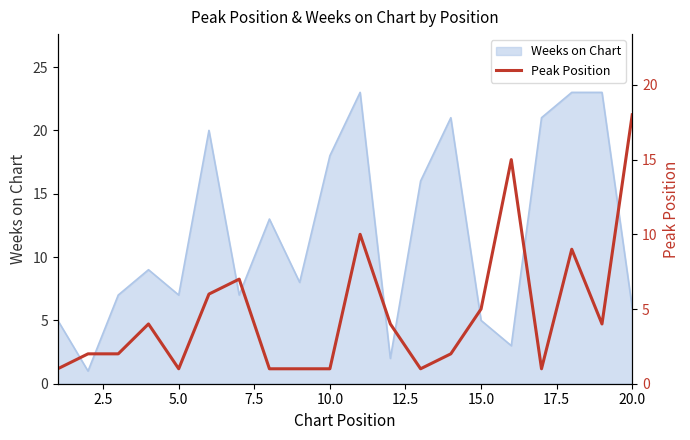

The value of Weeks on Chart at 20.0 is 10. True or false?

False